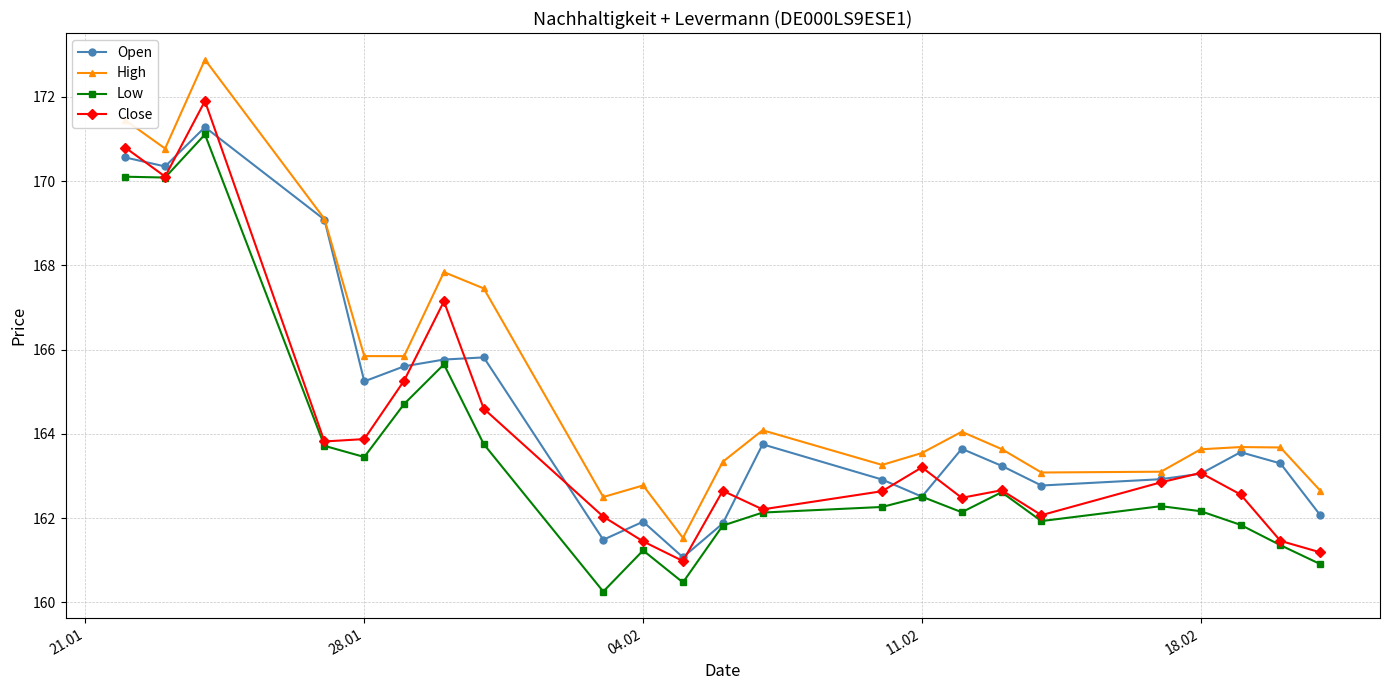

Rank the series by their average value, from lowest to highest.

Low, Close, Open, High